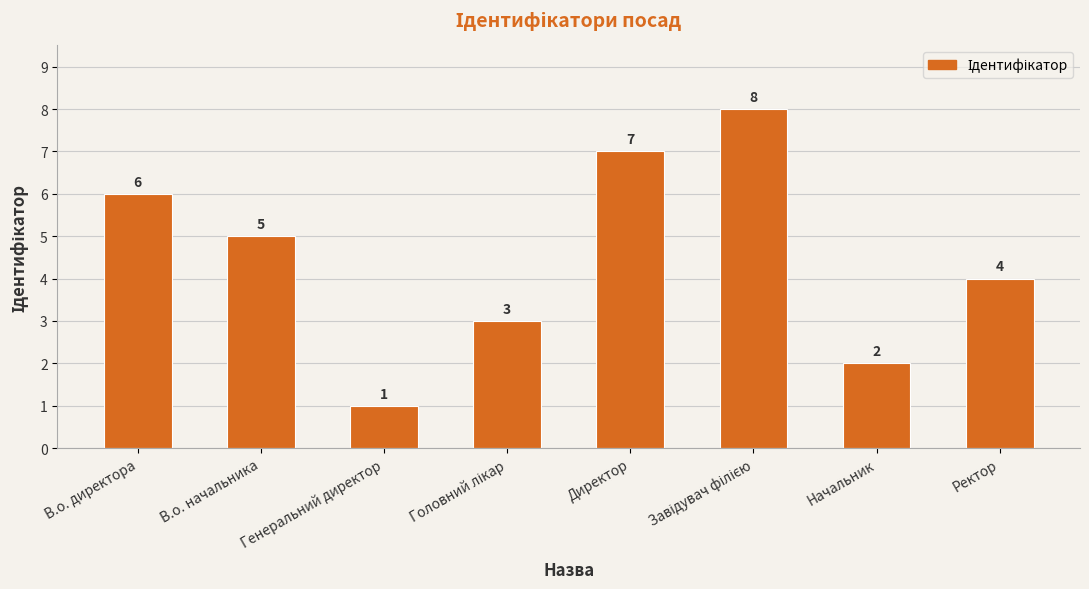

What is the label of the 2nd bar from the left?

В.о. начальника